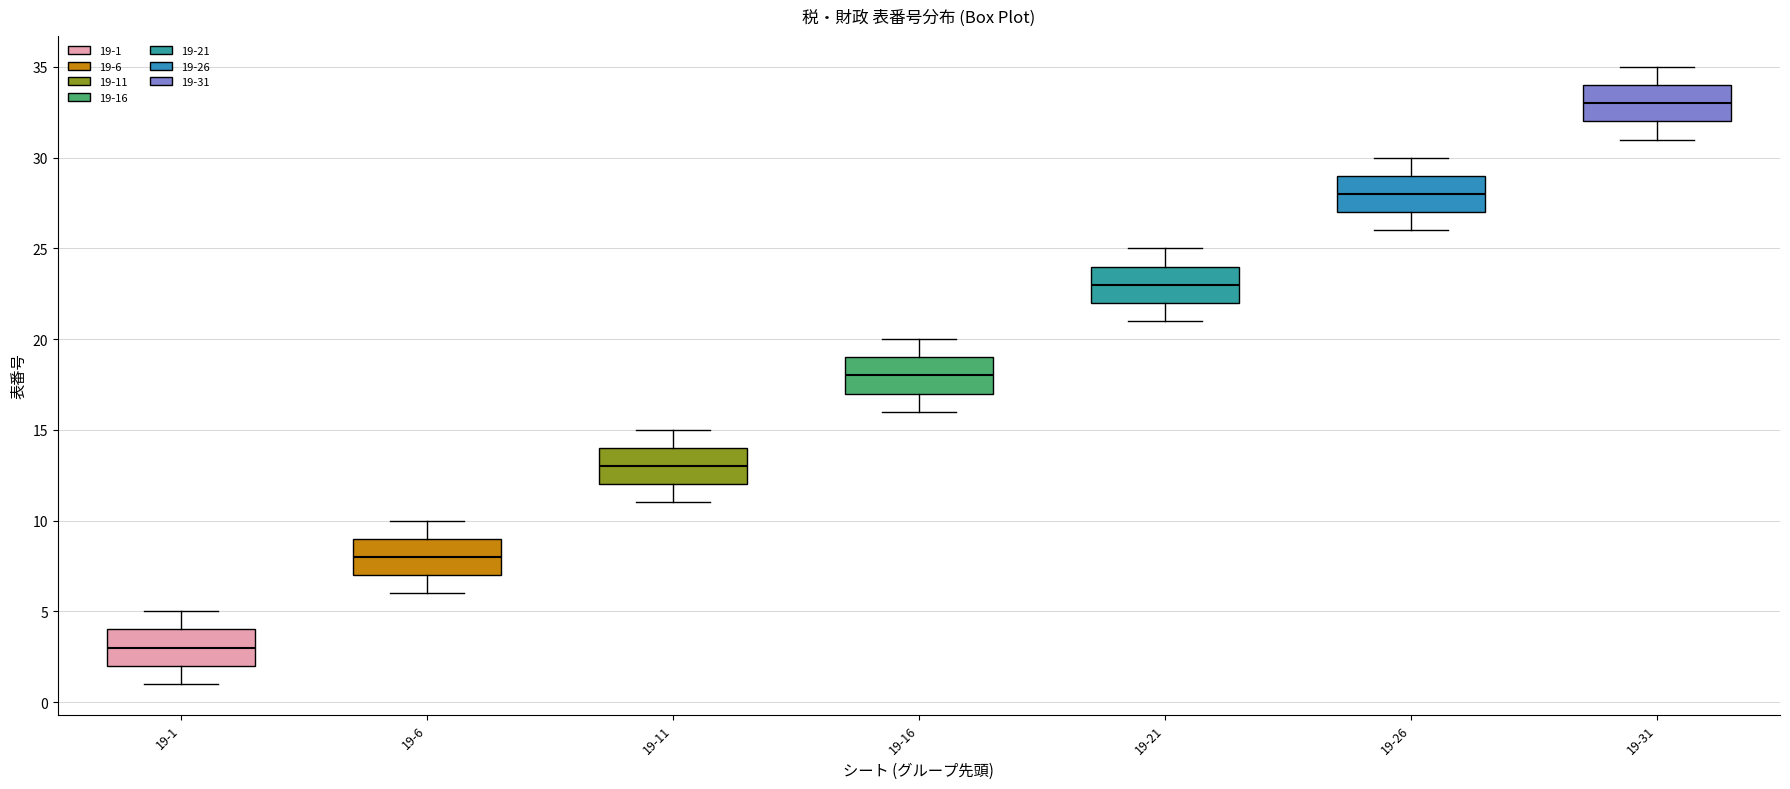

Reading left to right, read every box against the y-axis: the position of its median line, the range the box covers, and the ends of its whiskers. The values are not printed on the chart, so give them approximately, as read against the axis.

19-1: median 3, box 2 to 4, whiskers 1 to 5
19-6: median 8, box 7 to 9, whiskers 6 to 10
19-11: median 13, box 12 to 14, whiskers 11 to 15
19-16: median 18, box 17 to 19, whiskers 16 to 20
19-21: median 23, box 22 to 24, whiskers 21 to 25
19-26: median 28, box 27 to 29, whiskers 26 to 30
19-31: median 33, box 32 to 34, whiskers 31 to 35